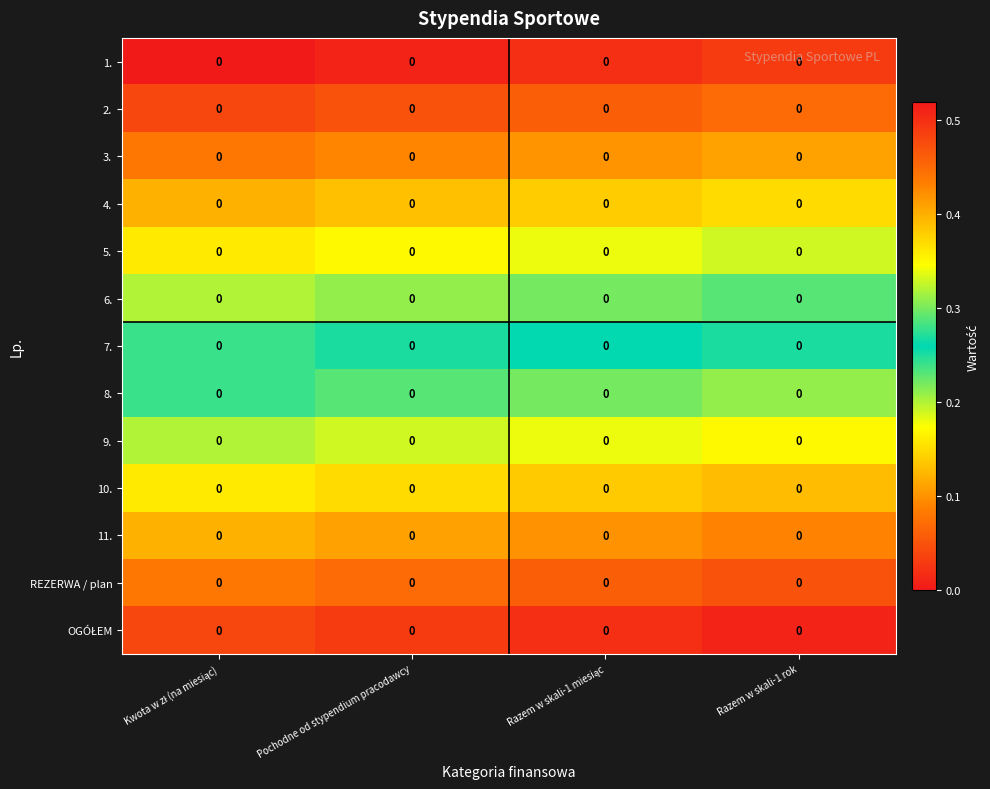

Which series has the largest range (max minus min)?

7.